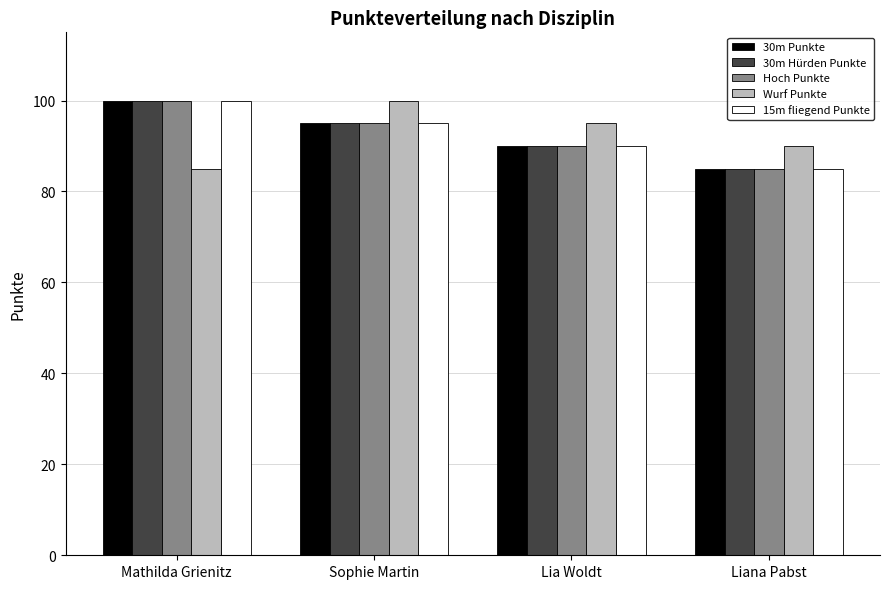

True or false: 30m Hürden Punkte has a value of 100 at Mathilda Grienitz.

True